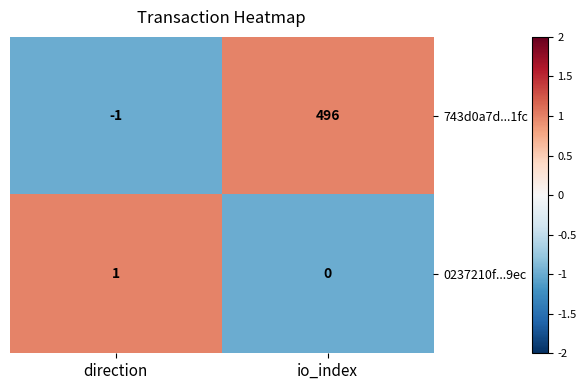

Count the number of data series in this chart.

2